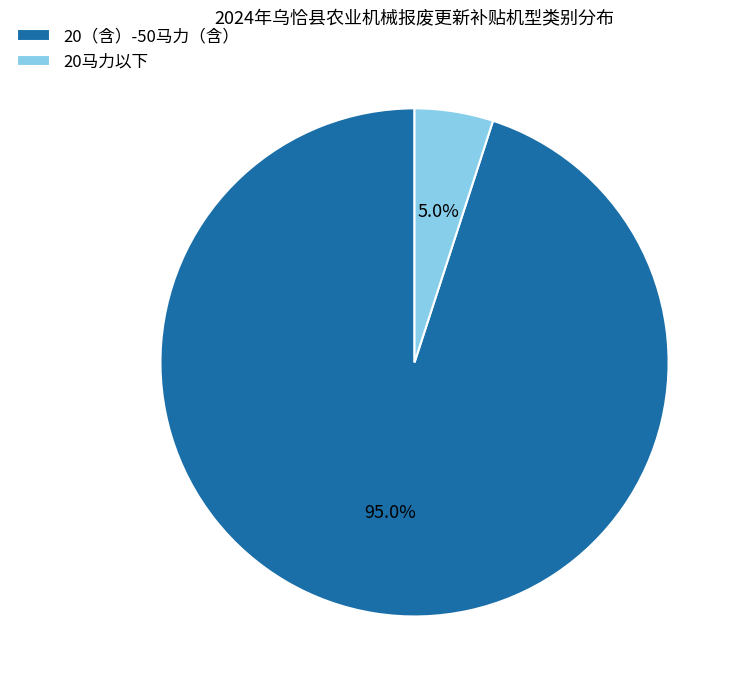

Combined, do 20马力以下 and 20（含）-50马力（含） account for over 50%?

Yes